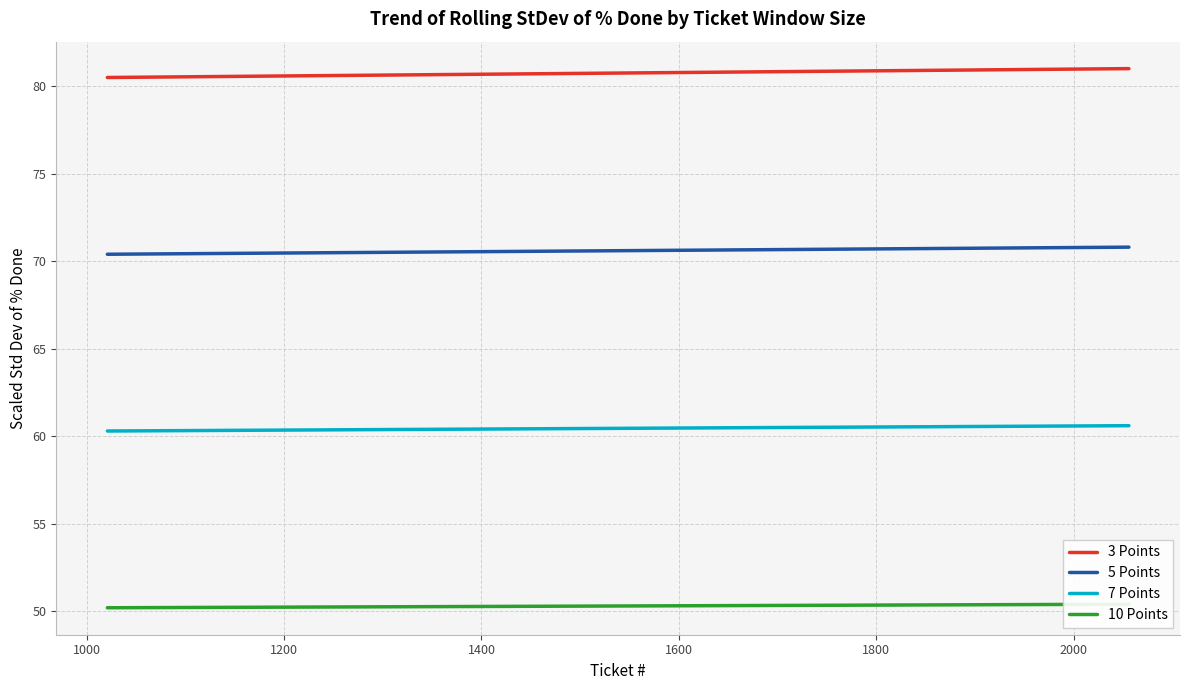

Count the 5 Points values in the range 70 to 71.

36